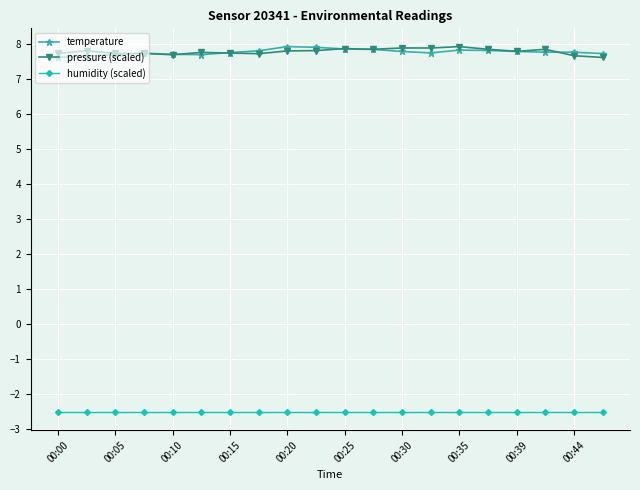

Does the chart display data point markers on the line(s)?

Yes